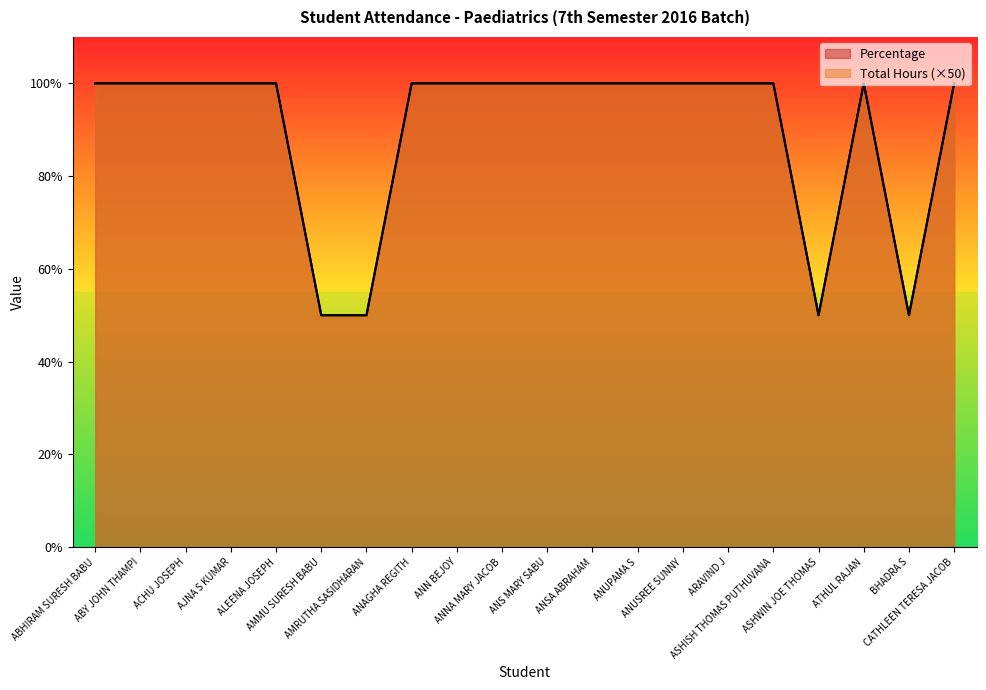

At which category is the sum across all series the highest?

ABHIRAM SURESH BABU